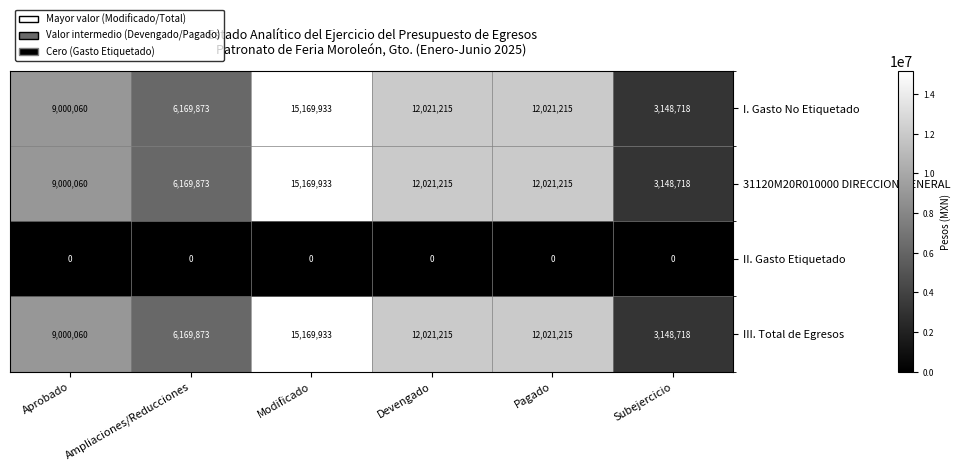

Reading left to right, list all the values displayed in this chart.

I. Gasto No Etiquetado: 9000060	6169873	15169933	12021215	12021215	3148718
31120M20R010000 DIRECCION GENERAL: 9000060	6169873	15169933	12021215	12021215	3148718
II. Gasto Etiquetado: 0	0	0	0	0	0
III. Total de Egresos: 9000060	6169873	15169933	12021215	12021215	3148718